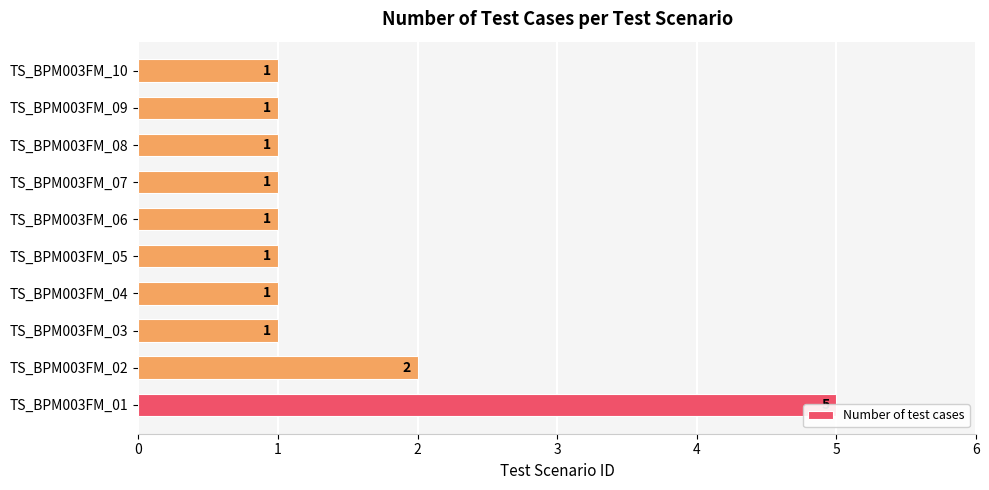

Is it true that the value at TS_BPM003FM_09 is 1?

False